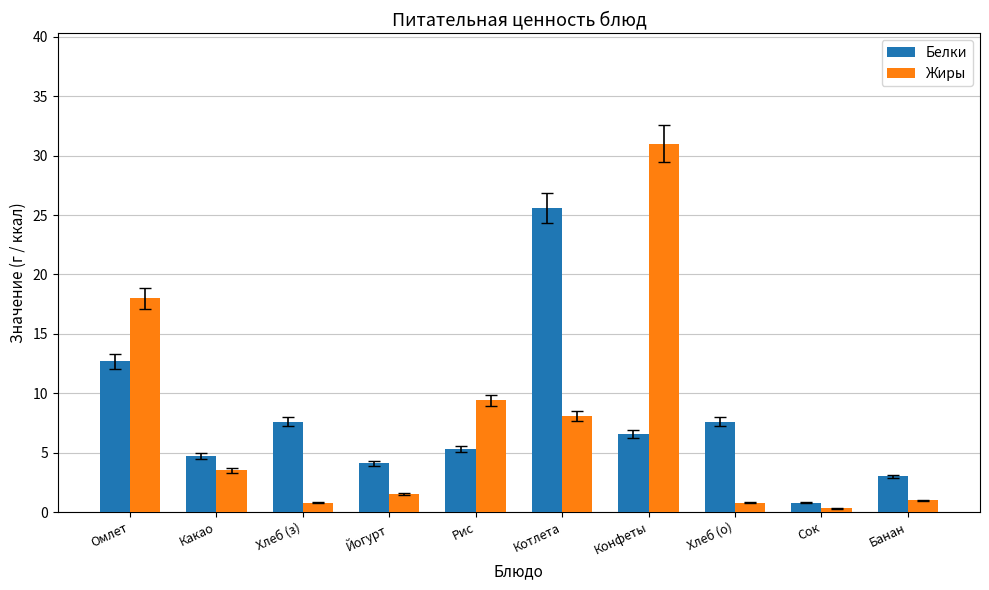

The value of Белки at Омлет is 5.2. True or false?

False